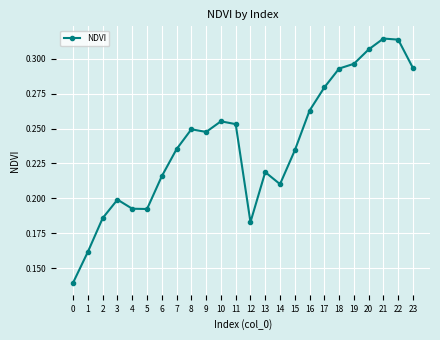

What is the change in value from 0 to 23?

+0.2